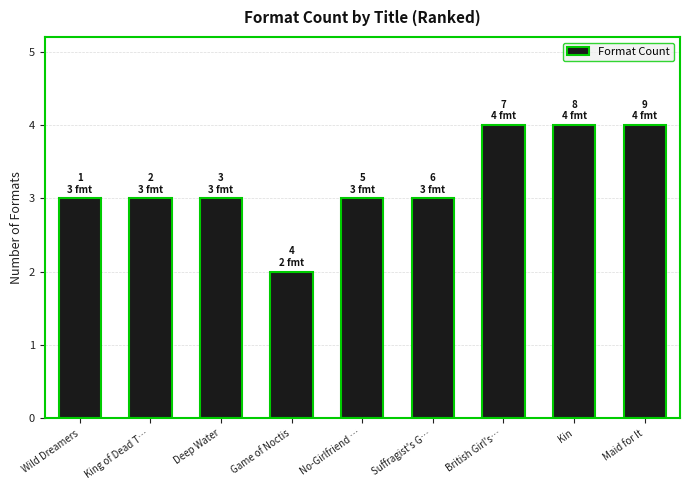

The chart shows a value of 4 at British Girl's…. True or false?

True